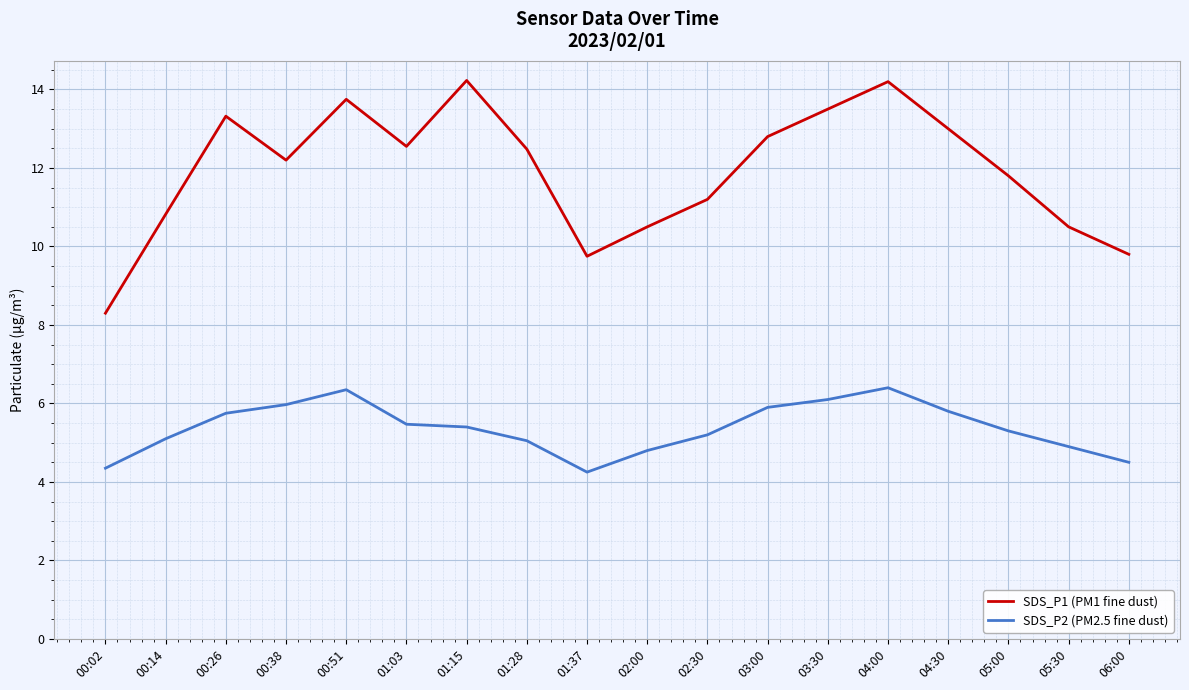

What position from the left is 04:00?

14